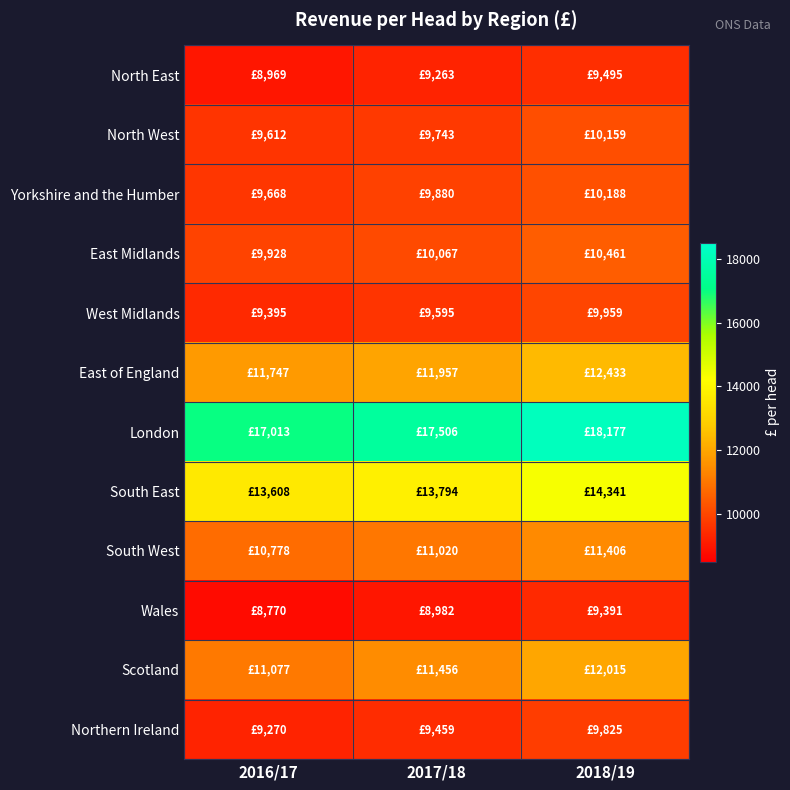

Reading left to right, list all the values displayed in this chart.

North East: 2016/17=8969	2017/18=9263	2018/19=9495
North West: 2016/17=9612	2017/18=9743	2018/19=10159
Yorkshire and the Humber: 2016/17=9668	2017/18=9880	2018/19=10188
East Midlands: 2016/17=9928	2017/18=10067	2018/19=10461
West Midlands: 2016/17=9395	2017/18=9595	2018/19=9959
East of England: 2016/17=11747	2017/18=11957	2018/19=12433
London: 2016/17=17013	2017/18=17506	2018/19=18177
South East: 2016/17=13608	2017/18=13794	2018/19=14341
South West: 2016/17=10778	2017/18=11020	2018/19=11406
Wales: 2016/17=8770	2017/18=8982	2018/19=9391
Scotland: 2016/17=11077	2017/18=11456	2018/19=12015
Northern Ireland: 2016/17=9270	2017/18=9459	2018/19=9825